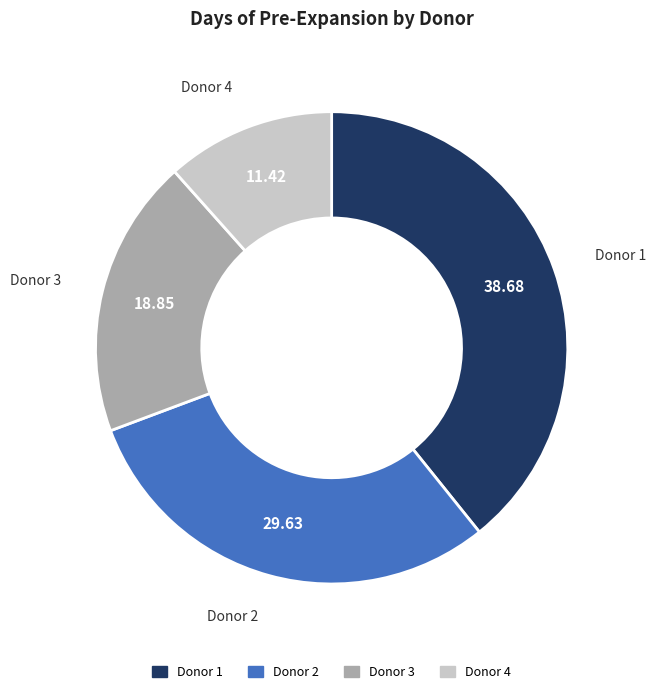

Does any single category account for the majority?

No